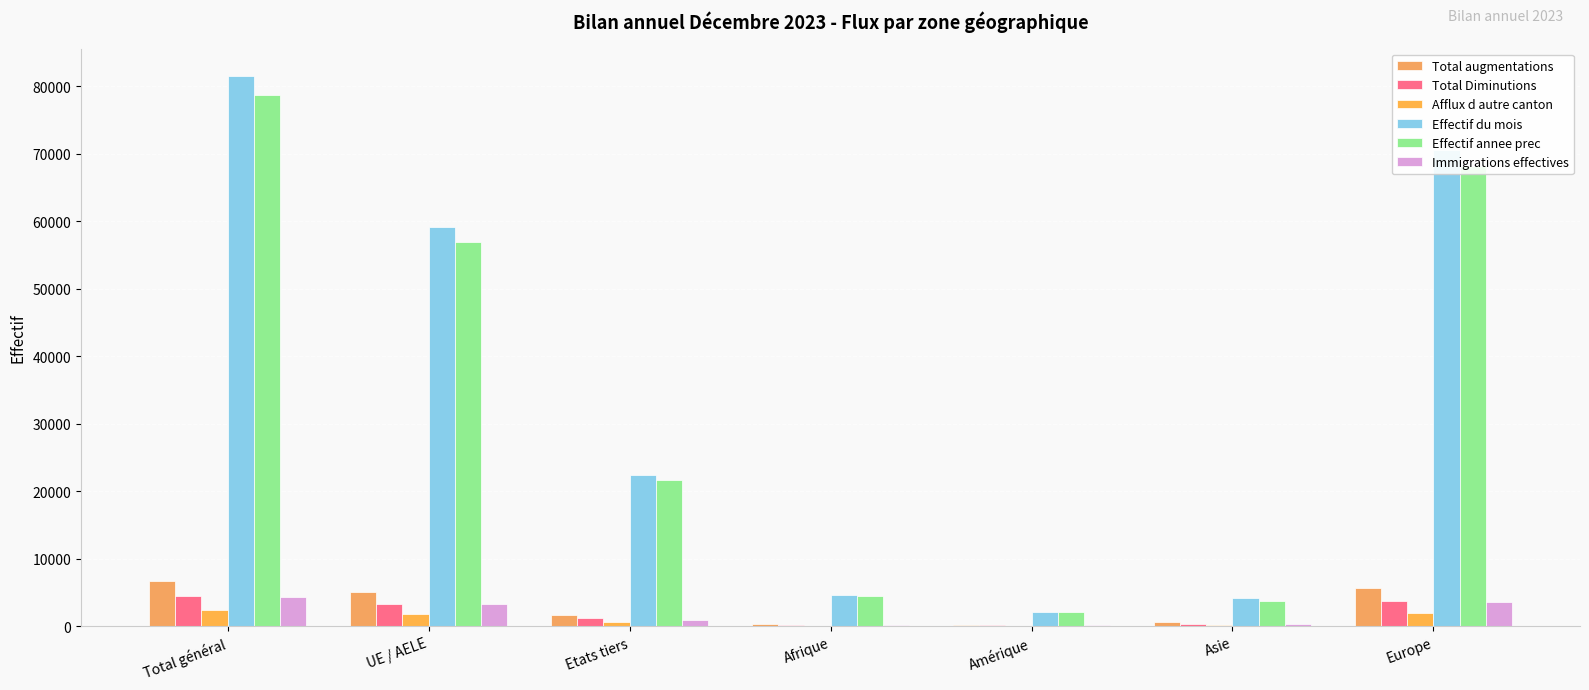

How many series are shown in this chart?

6